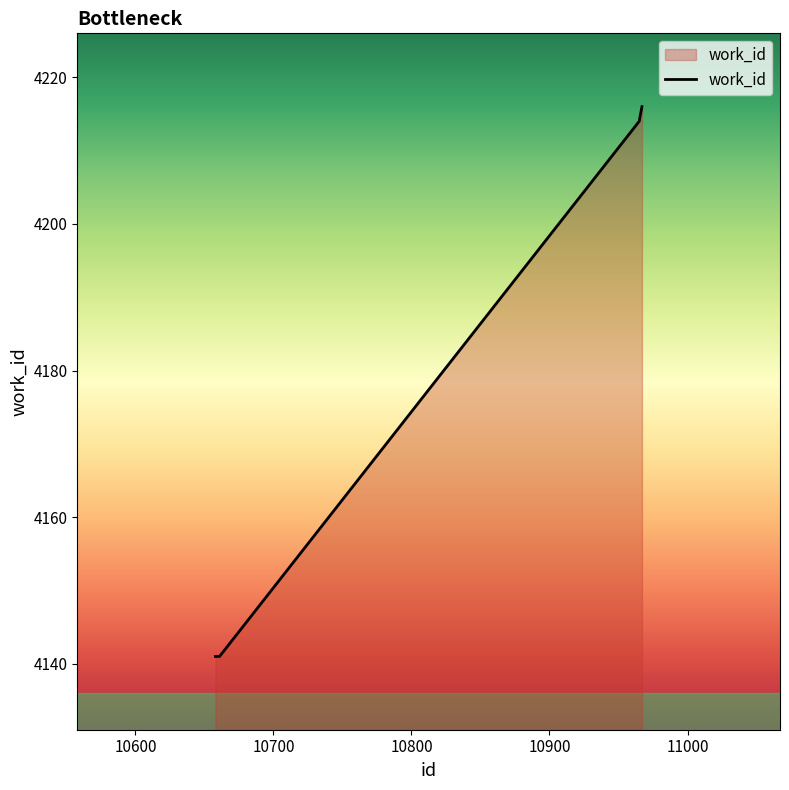

What is the average value?

4178